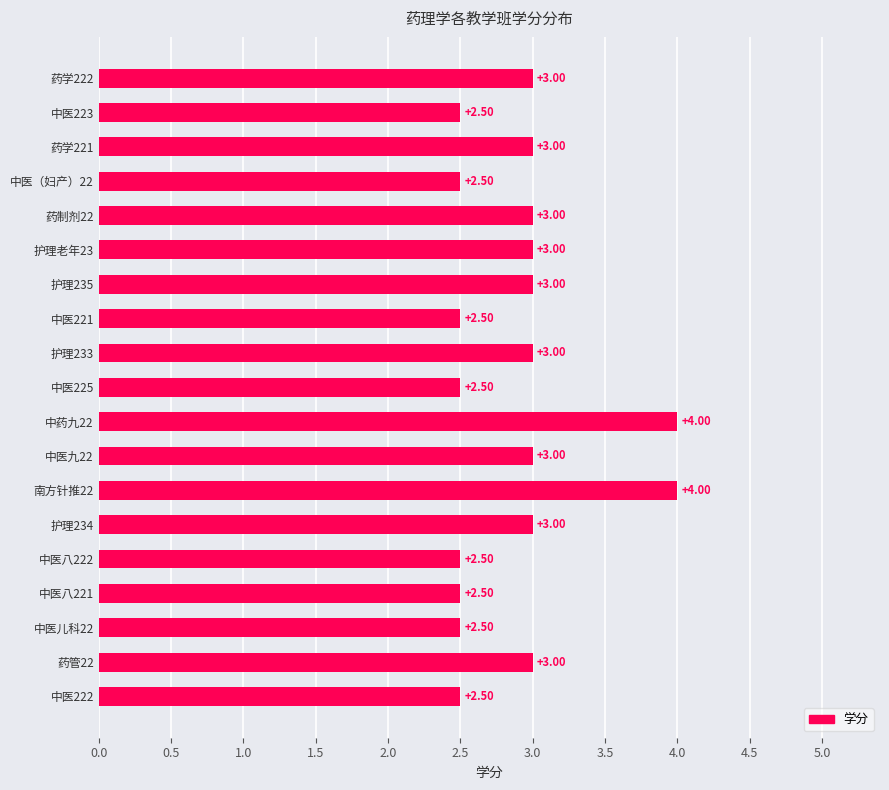

Between 护理233 and 中医222, which is larger?

护理233